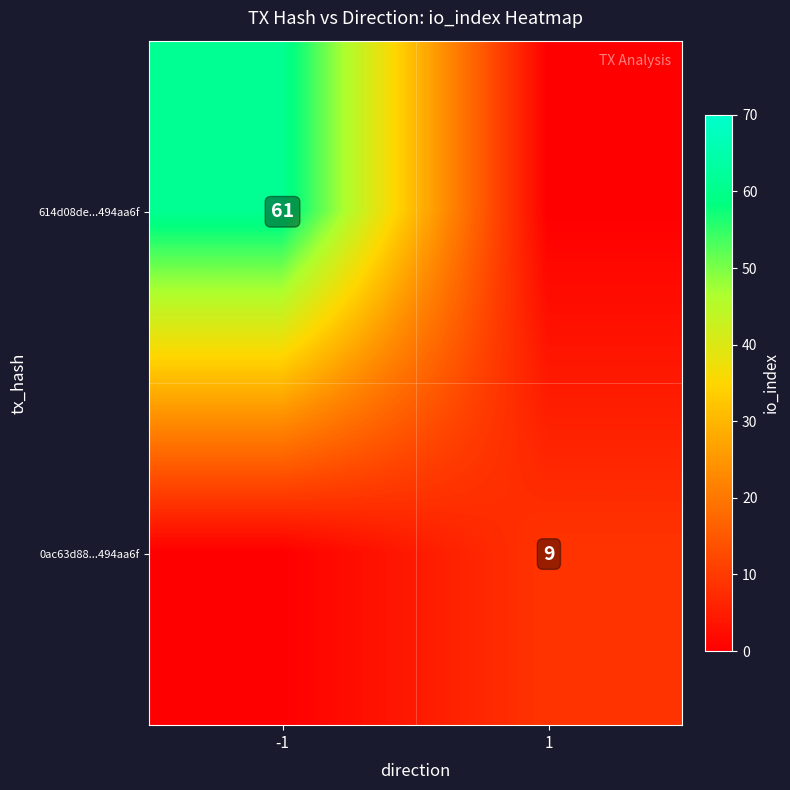

What is the total value across all series at -1?

61